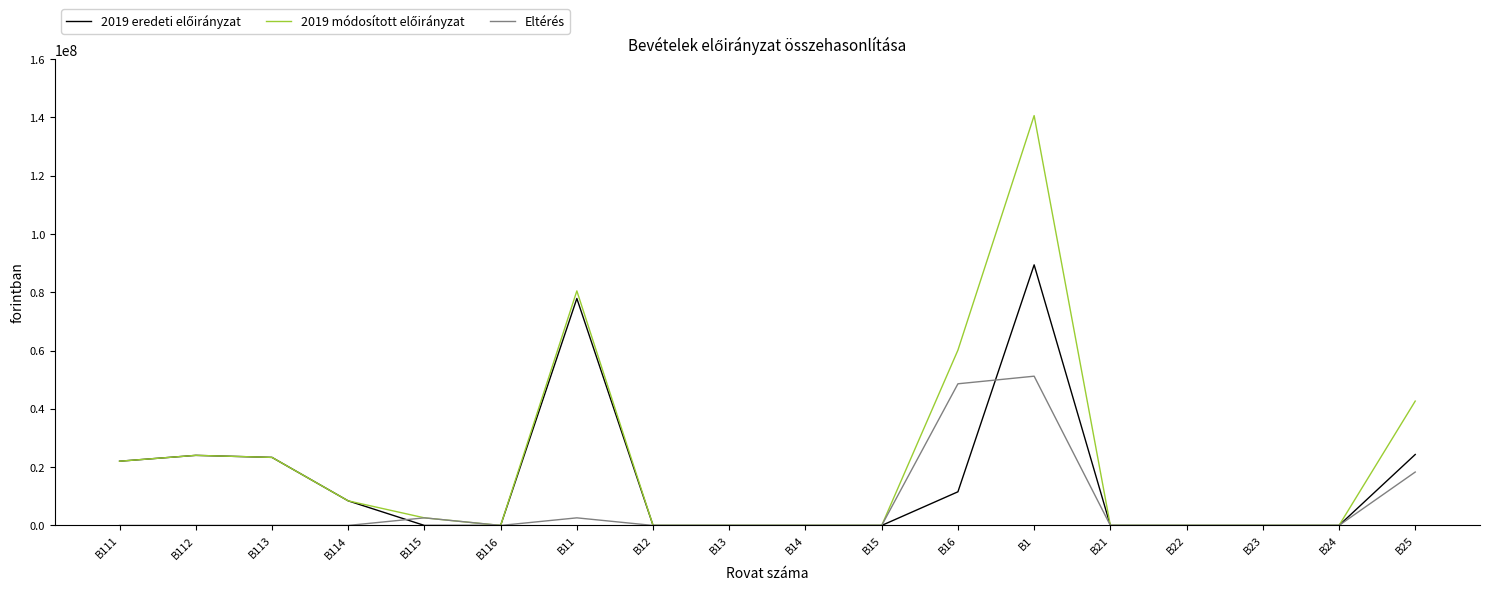

At which category is the sum across all series the highest?

B1